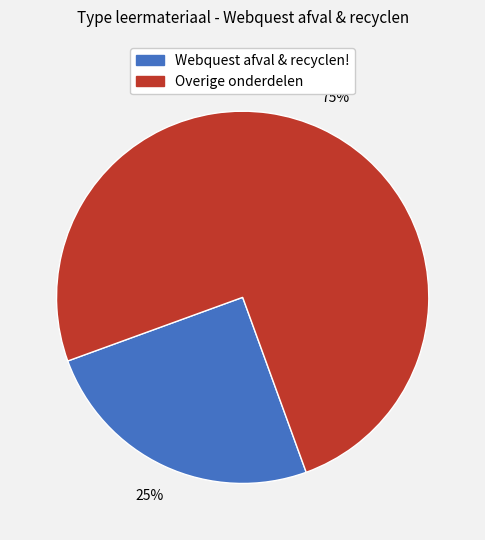

Is there a majority slice in this chart?

Yes